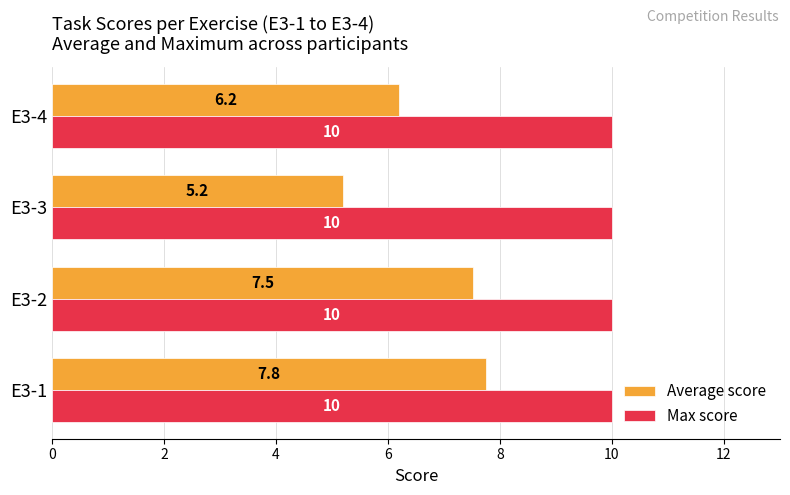

What are all the series names shown in the legend?

Average score, Max score